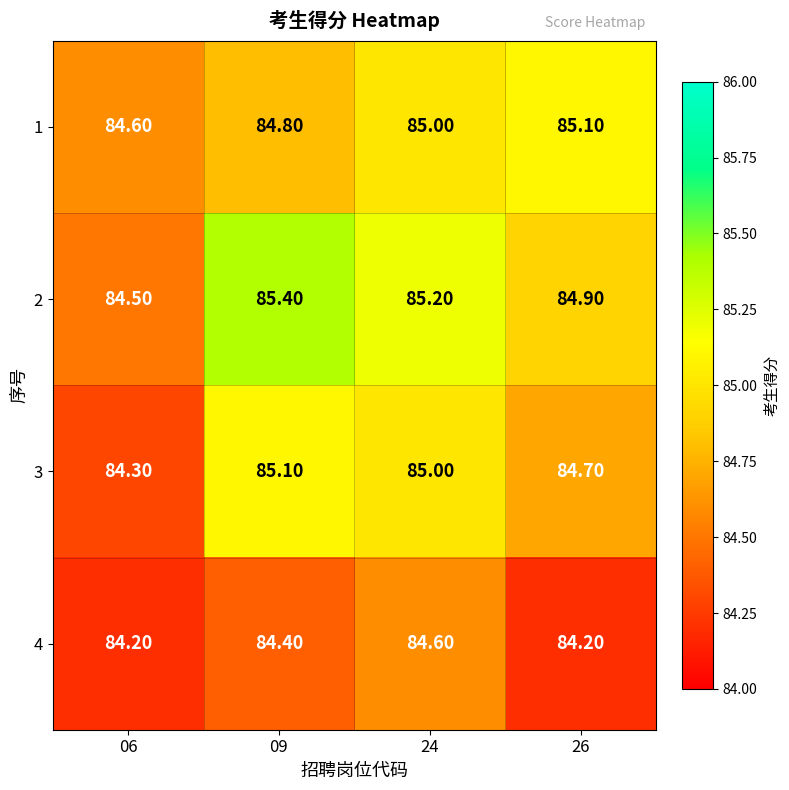

What is the greatest value displayed?

85.4